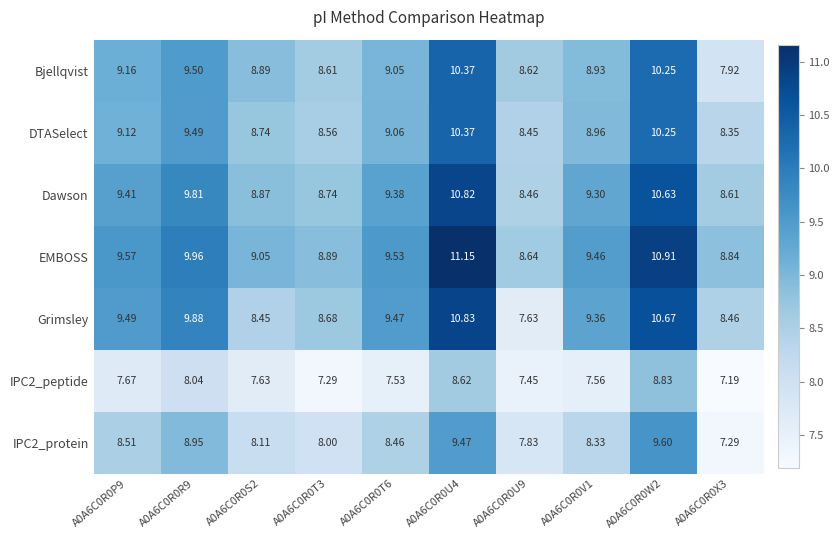

Which series has the largest range (max minus min)?

Grimsley